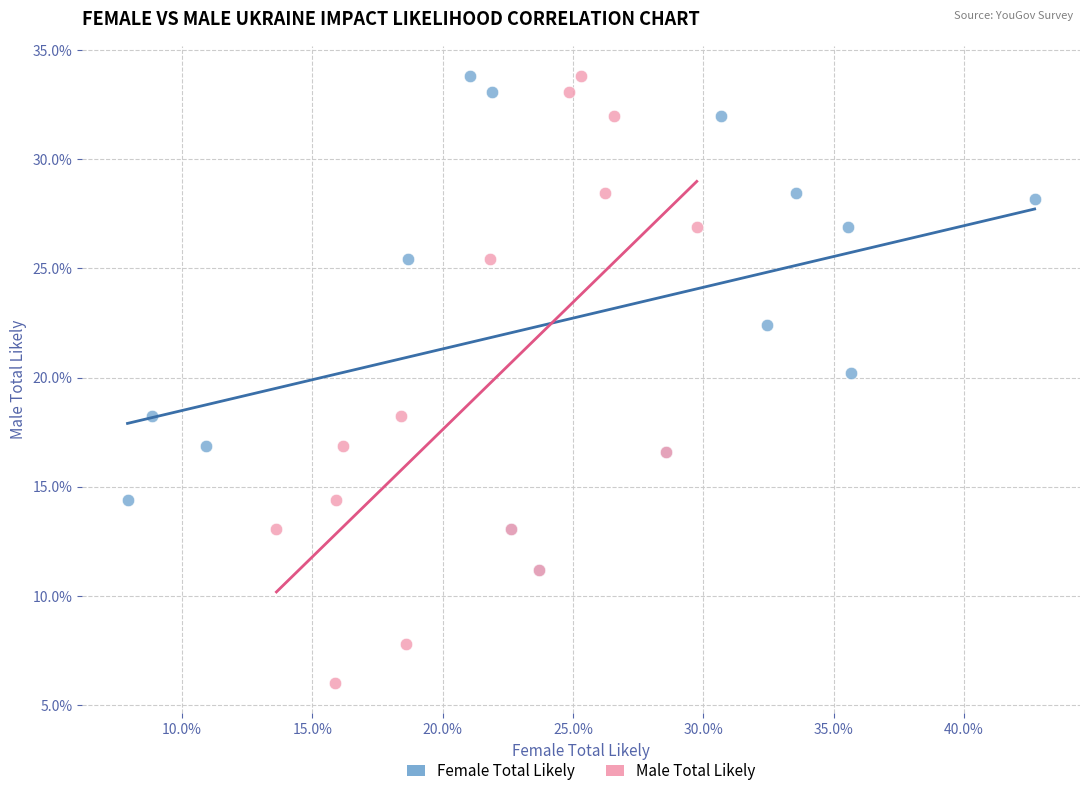

Which series has the largest Y range (max minus min)?

Male Total Likely